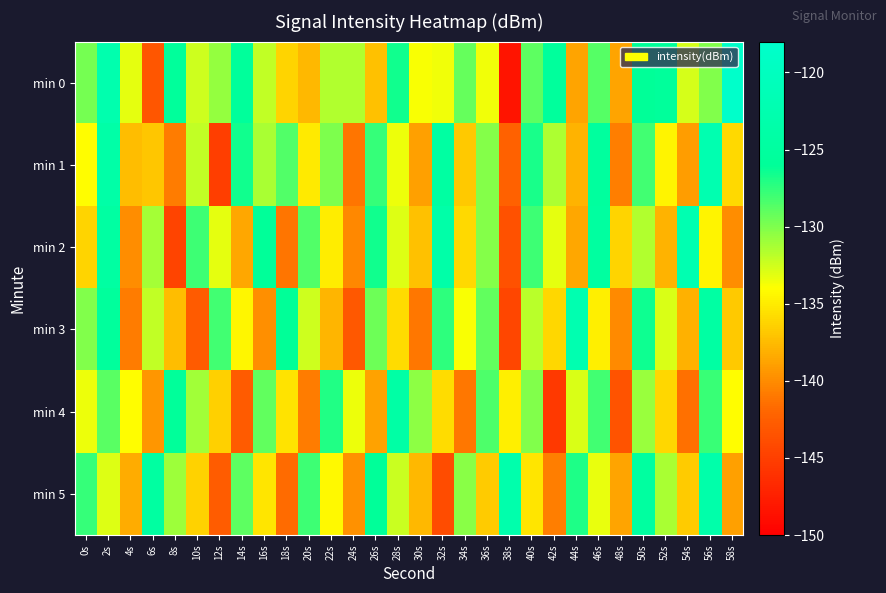

Reading left to right, transcribe all the data shown in this chart.

min 0: 0s=-129.7	2s=-122.7	4s=-133.2	6s=-143.2	8s=-125.7	10s=-132.4	12s=-130.7	14s=-125.5	16s=-132.1	18s=-136.2	20s=-137.7	22s=-131.5	24s=-131.5	26s=-137.2	28s=-126.5	30s=-133.8	32s=-133.5	34s=-129.2	36s=-133.6	38s=-148.4	40s=-129.0	42s=-125.4	44s=-138.7	46s=-128.7	48s=-138.7	50s=-126.0	52s=-125.5	54s=-132.7	56s=-130.1	58s=-118.3
min 1: 0s=-134.1	2s=-123.9	4s=-137.4	6s=-137.0	8s=-140.8	10s=-132.0	12s=-145.1	14s=-126.6	16s=-131.4	18s=-128.5	20s=-135.0	22s=-129.9	24s=-141.2	26s=-127.7	28s=-133.5	30s=-138.9	32s=-124.6	34s=-136.8	36s=-130.2	38s=-142.3	40s=-126.8	42s=-131.5	44s=-137.9	46s=-125.2	48s=-140.7	50s=-128.1	52s=-134.6	54s=-139.0	56s=-122.5	58s=-135.9
min 2: 0s=-136.2	2s=-124.6	4s=-139.9	6s=-131.2	8s=-144.6	10s=-127.9	12s=-133.2	14s=-138.6	16s=-125.9	18s=-141.2	20s=-128.6	22s=-134.9	24s=-140.2	26s=-126.6	28s=-132.9	30s=-137.2	32s=-123.6	34s=-135.9	36s=-130.2	38s=-143.6	40s=-127.9	42s=-133.2	44s=-138.6	46s=-124.9	48s=-136.2	50s=-131.6	52s=-137.9	54s=-122.2	56s=-134.6	58s=-139.9
min 3: 0s=-130.1	2s=-125.5	4s=-140.8	6s=-132.1	8s=-137.5	10s=-142.8	12s=-128.1	14s=-134.5	16s=-139.8	18s=-126.1	20s=-132.5	22s=-137.8	24s=-143.1	26s=-129.5	28s=-135.8	30s=-141.1	32s=-127.5	34s=-133.8	36s=-129.1	38s=-144.5	40s=-131.8	42s=-136.1	44s=-122.5	46s=-134.8	48s=-140.1	50s=-126.5	52s=-132.8	54s=-138.1	56s=-124.5	58s=-136.8
min 4: 0s=-133.5	2s=-128.8	4s=-134.1	6s=-139.5	8s=-125.8	10s=-131.1	12s=-136.5	14s=-142.8	16s=-129.1	18s=-135.5	20s=-140.8	22s=-127.1	24s=-133.5	26s=-138.8	28s=-124.1	30s=-130.5	32s=-135.8	34s=-141.1	36s=-128.5	38s=-134.8	40s=-130.1	42s=-145.5	44s=-132.8	46s=-128.1	48s=-143.5	50s=-130.8	52s=-136.1	54s=-141.5	56s=-127.8	58s=-134.1
min 5: 0s=-127.7	2s=-133.0	4s=-138.3	6s=-124.7	8s=-131.0	10s=-136.3	12s=-142.7	14s=-129.0	16s=-135.3	18s=-141.7	20s=-128.0	22s=-134.3	24s=-139.7	26s=-126.0	28s=-132.3	30s=-137.7	32s=-144.0	34s=-130.3	36s=-136.7	38s=-123.0	40s=-135.3	42s=-140.7	44s=-127.0	46s=-133.3	48s=-138.7	50s=-125.0	52s=-131.3	54s=-136.7	56s=-123.3	58s=-139.0